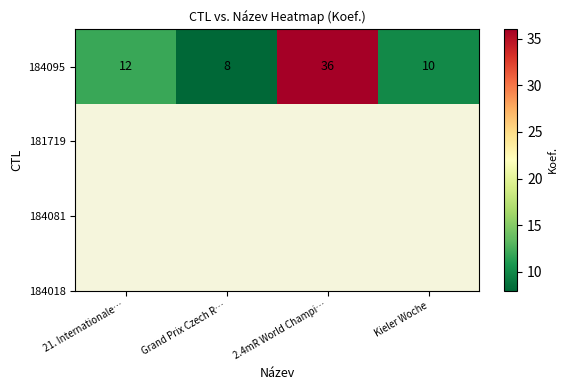

True or false: the data shows 5 at Grand Prix Czech R….

False